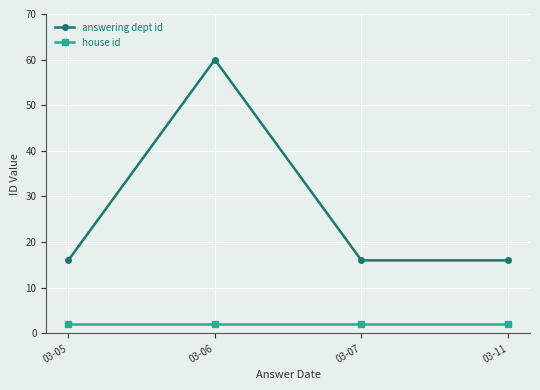

Which series has the largest total across all categories?

answering dept id